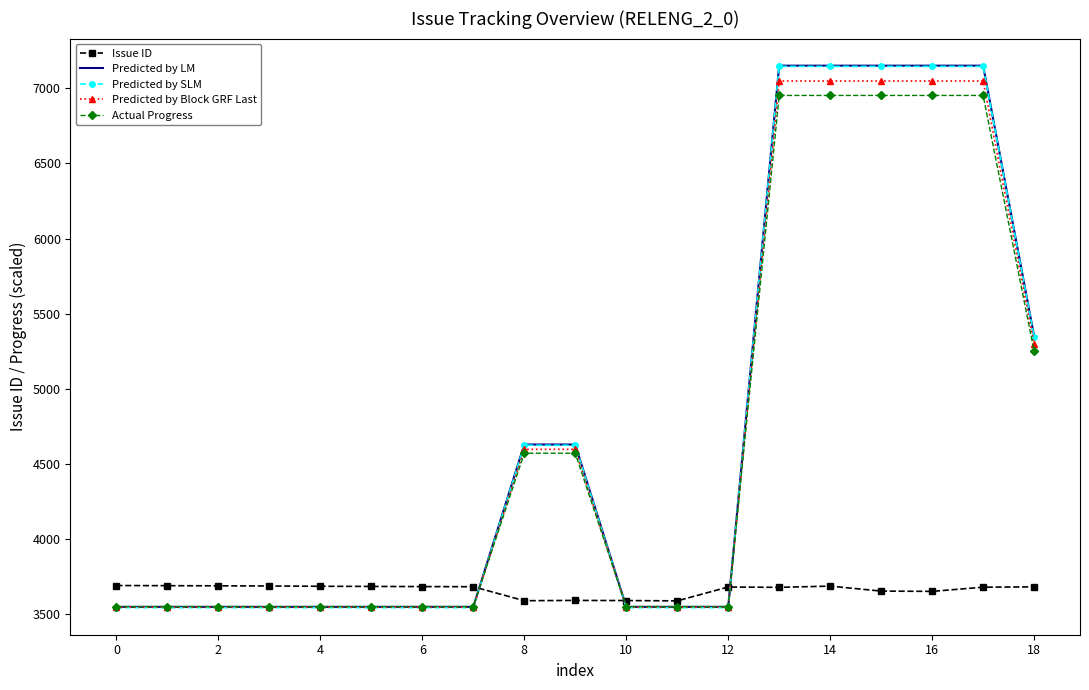

What is the smallest value displayed?

3545